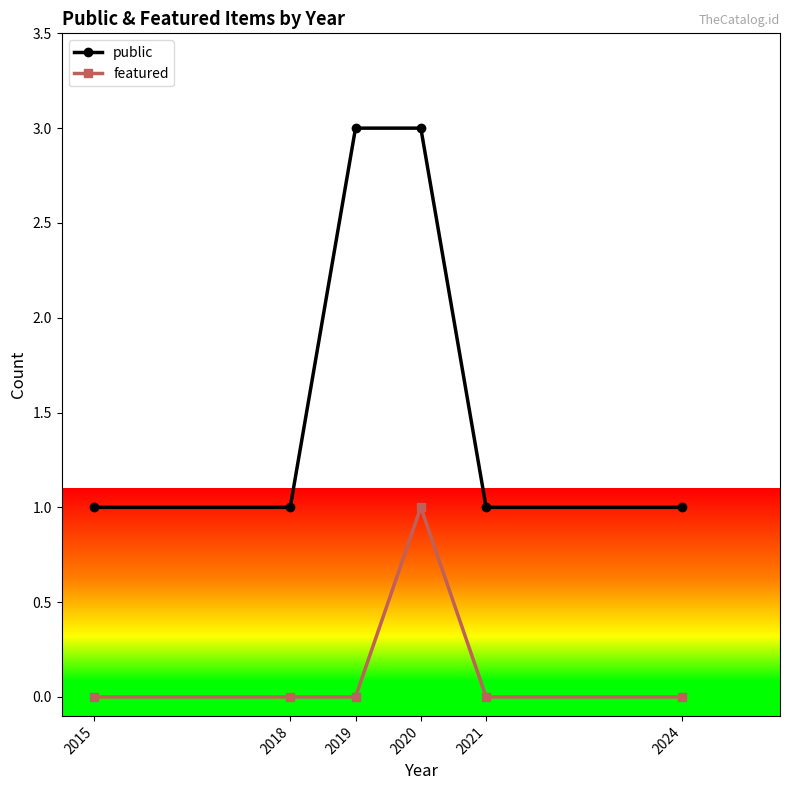

True or false: featured and public intersect in this chart.

False